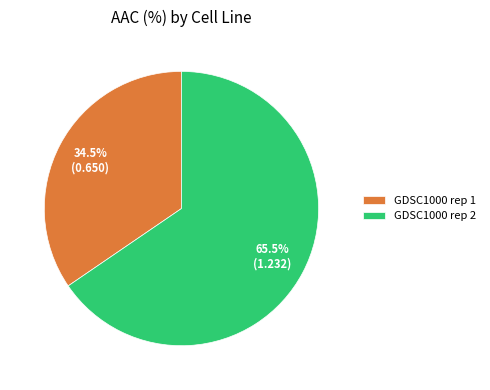

Is there a majority slice in this chart?

Yes